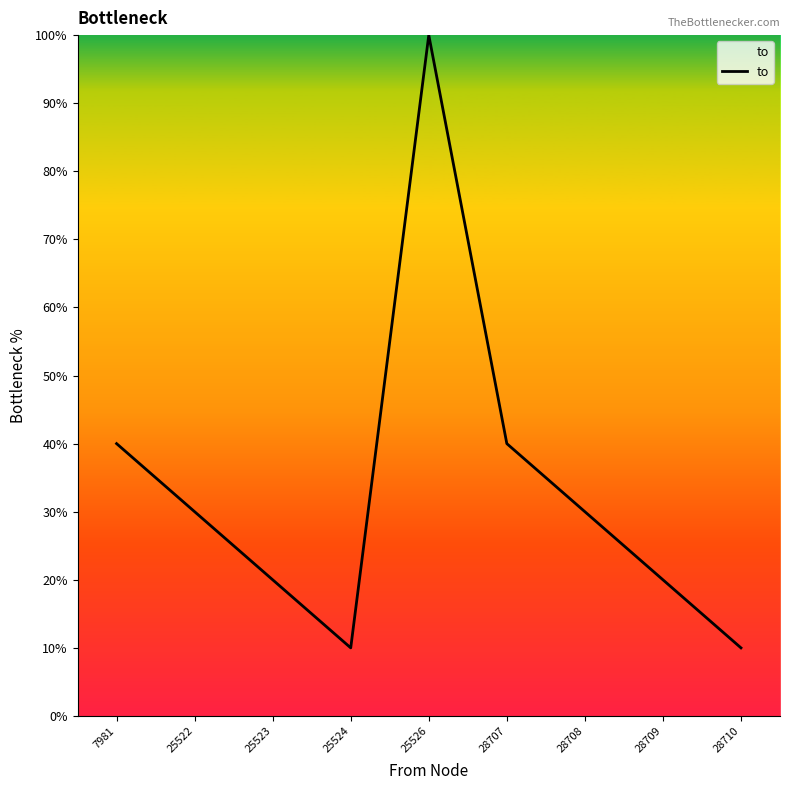

Does the chart have visible grid lines?

No